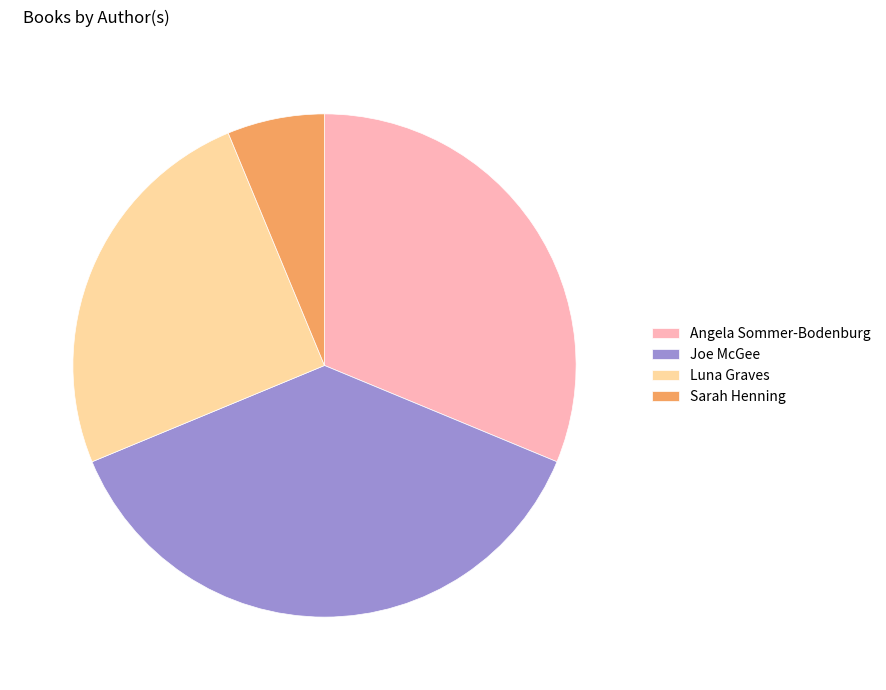

Which has a higher value, Joe McGee or Luna Graves?

Joe McGee